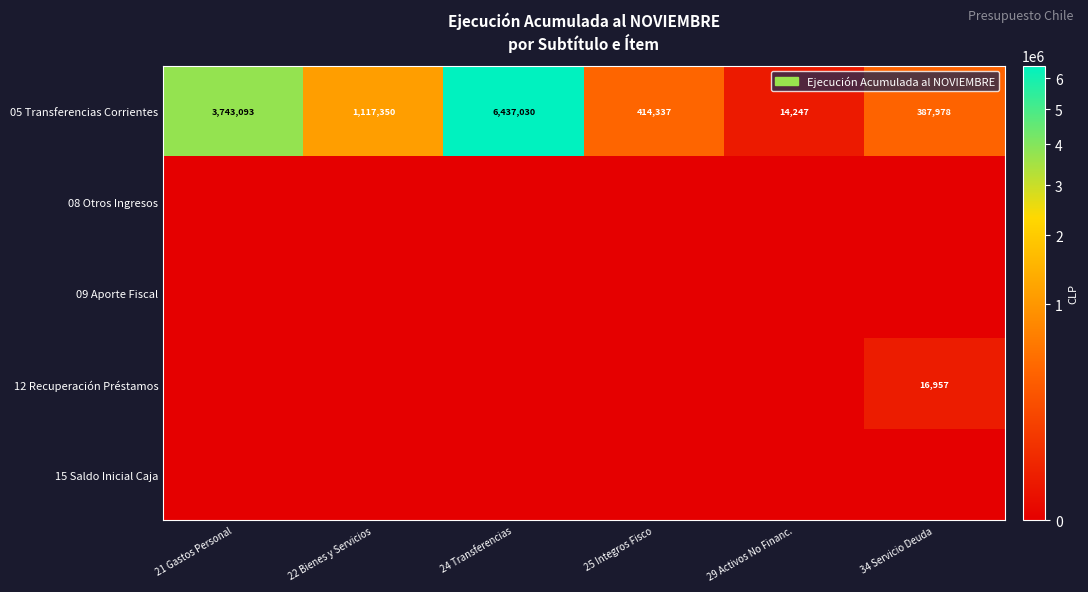

At which label does 05 Transferencias Corrientes reach its peak?

24 Transferencias